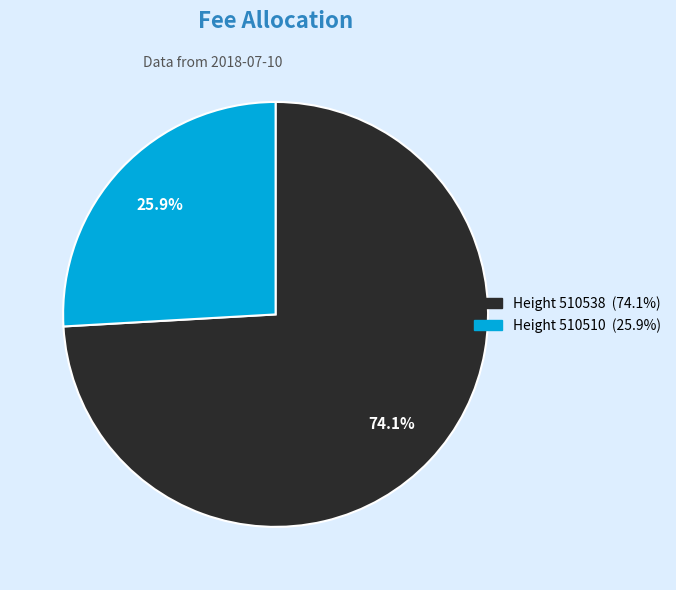

Does any single category account for the majority?

Yes